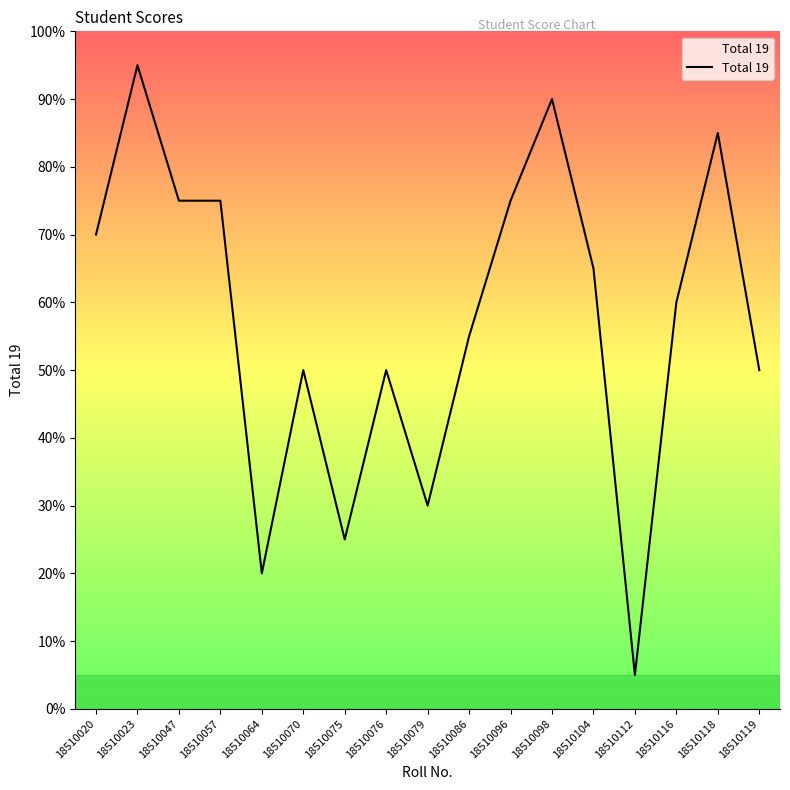

Does the chart have visible grid lines?

No